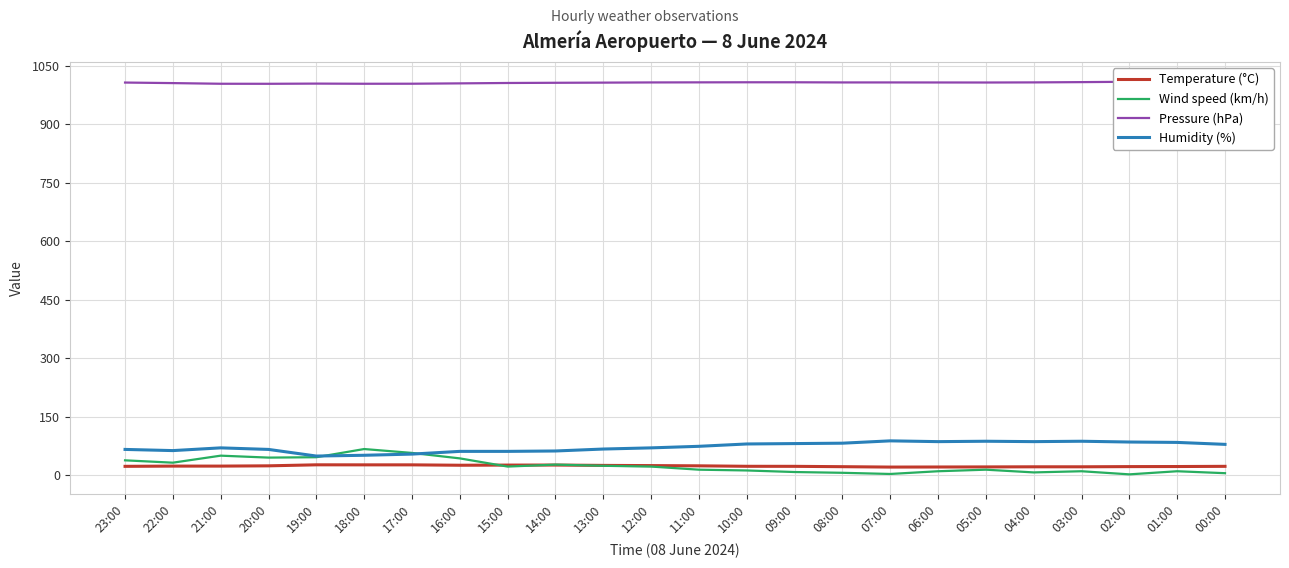

The Humidity (%) series shows 66.0 at 20:00. True or false?

True